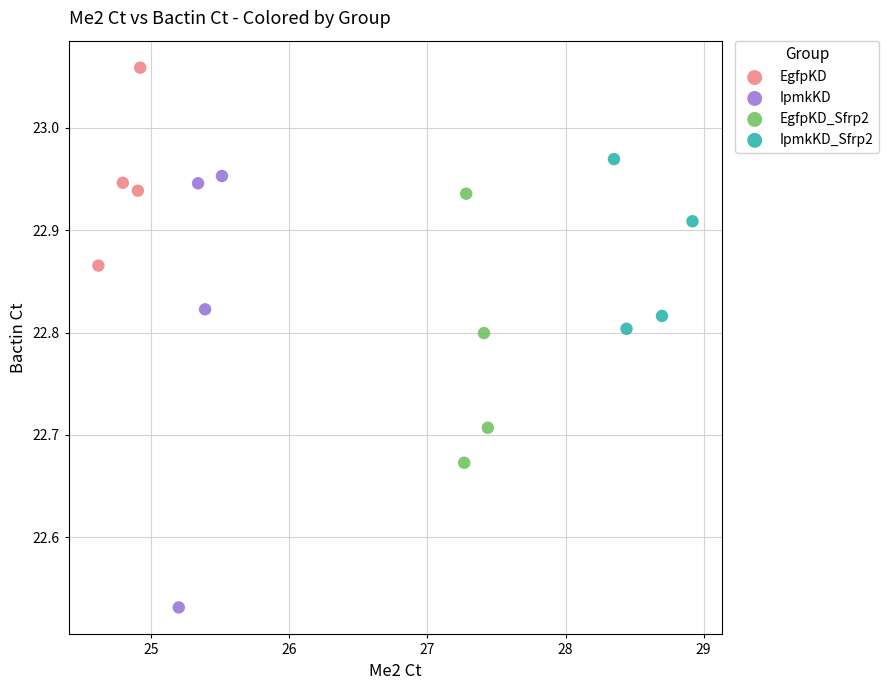

What are all the series names shown in the legend?

EgfpKD, IpmkKD, EgfpKD_Sfrp2, IpmkKD_Sfrp2